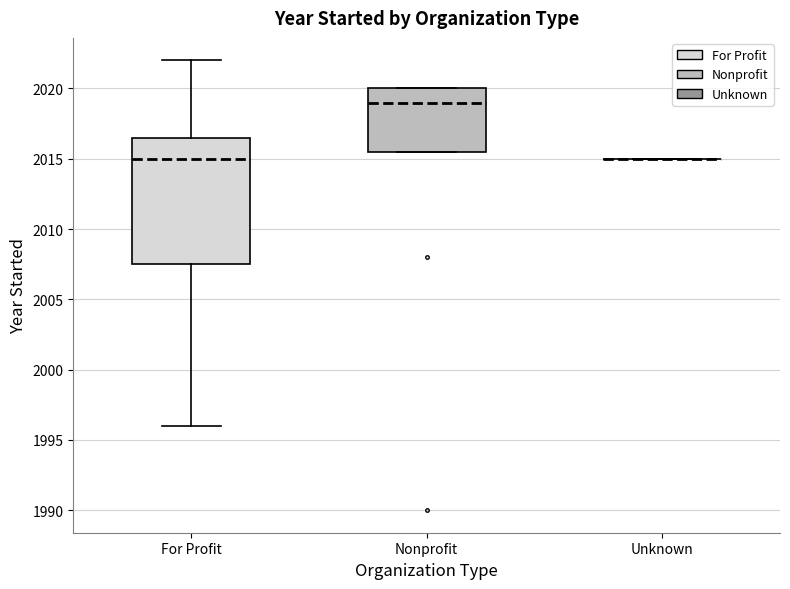

Reading left to right, transcribe this box plot: for each box, give where its median line is, the range the box spans, and where its two whiskers end, as read against the y-axis. The values are not printed on the chart, so give them approximately, as read against the axis.

For Profit: median 2015.0, box 2007.5 to 2016.5, whiskers 1996.0 to 2022.0
Nonprofit: median 2019.0, box 2015.5 to 2020.0, whiskers 2015.5 to 2020.0
Unknown: box collapsed to a line at 2015.0, whiskers 2015.0 to 2015.0